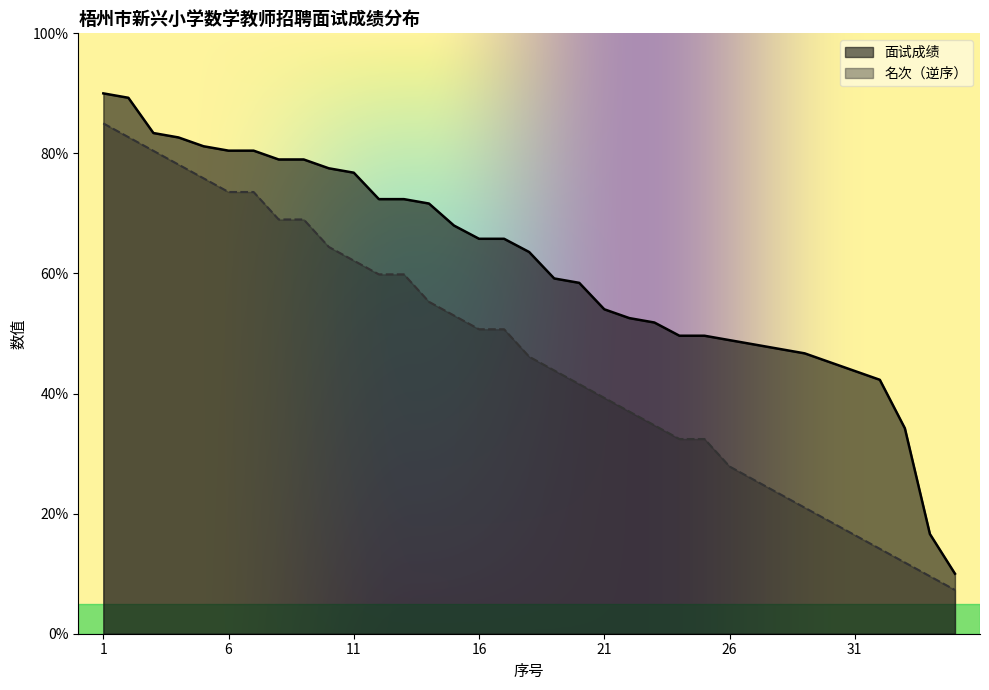

Which category has the lowest value in the 名次 series?

35